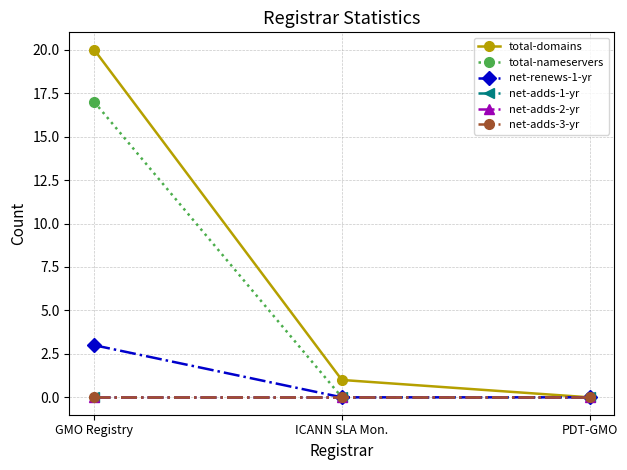

List the labels in order of net-adds-3-yr value, largest first.

GMO Registry, ICANN SLA Mon., PDT-GMO